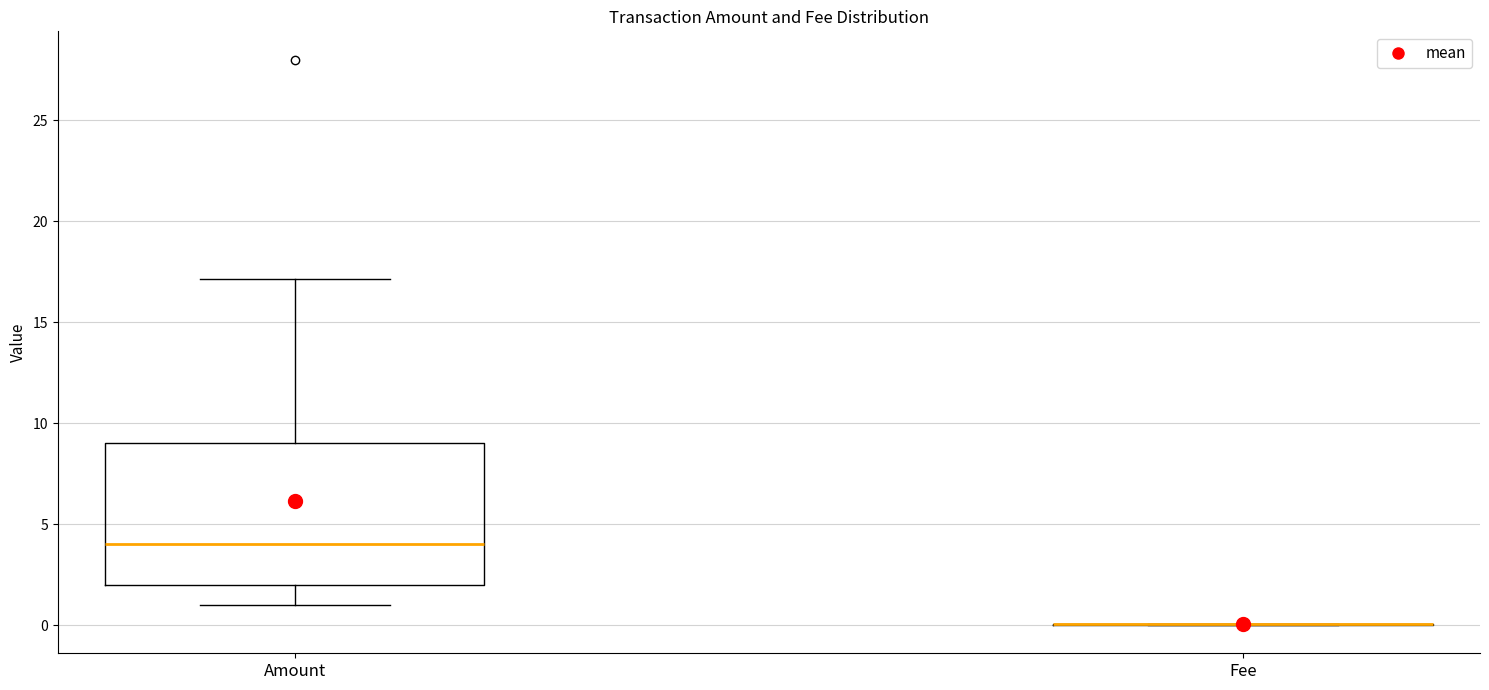

Reading left to right, read every box against the y-axis: the position of its median line, the range the box covers, and the ends of its whiskers. The values are not printed on the chart, so give them approximately, as read against the axis.

Amount: median 4, box 2 to 9, whiskers 1 to 17
Fee: box collapsed to a line at 0, whiskers 0 to 0